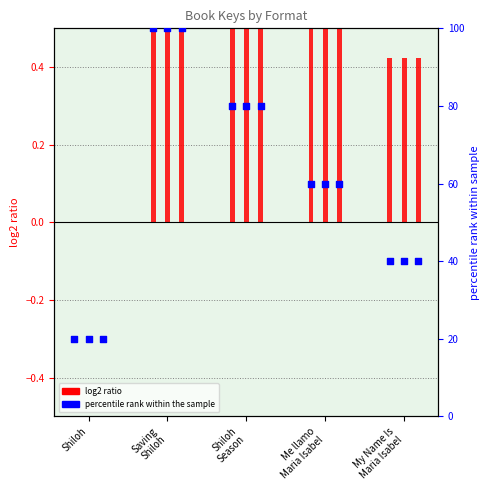

Is the value of percentile rank (Trade Paperback) at Me llamo
Maria Isabel greater than the value of log2 ratio (Trade Paperback) at My Name Is
Maria Isabel?

Yes